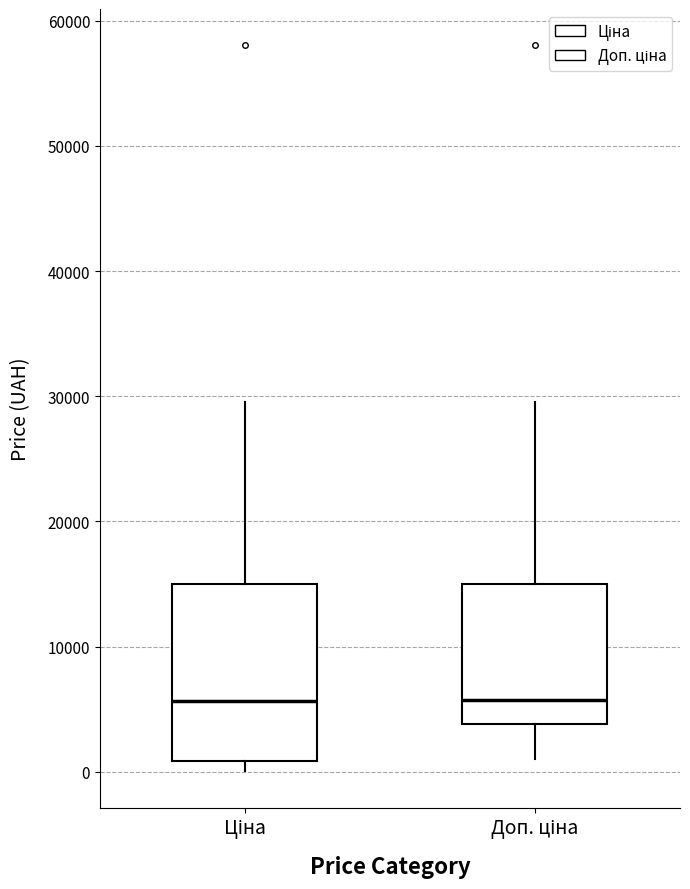

Comparing the boxes themselves (not the whiskers), which one is the tallest?

Ціна